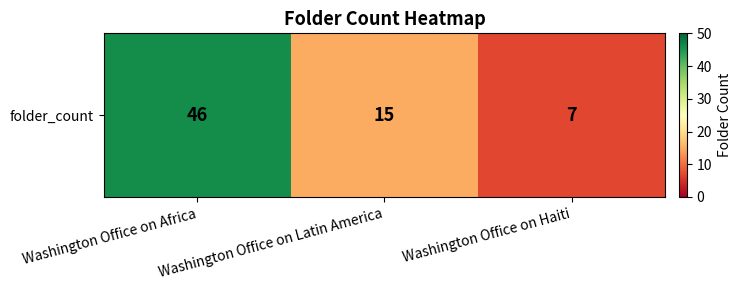

Between Washington Office on Latin America and Washington Office on Africa, which is larger?

Washington Office on Africa